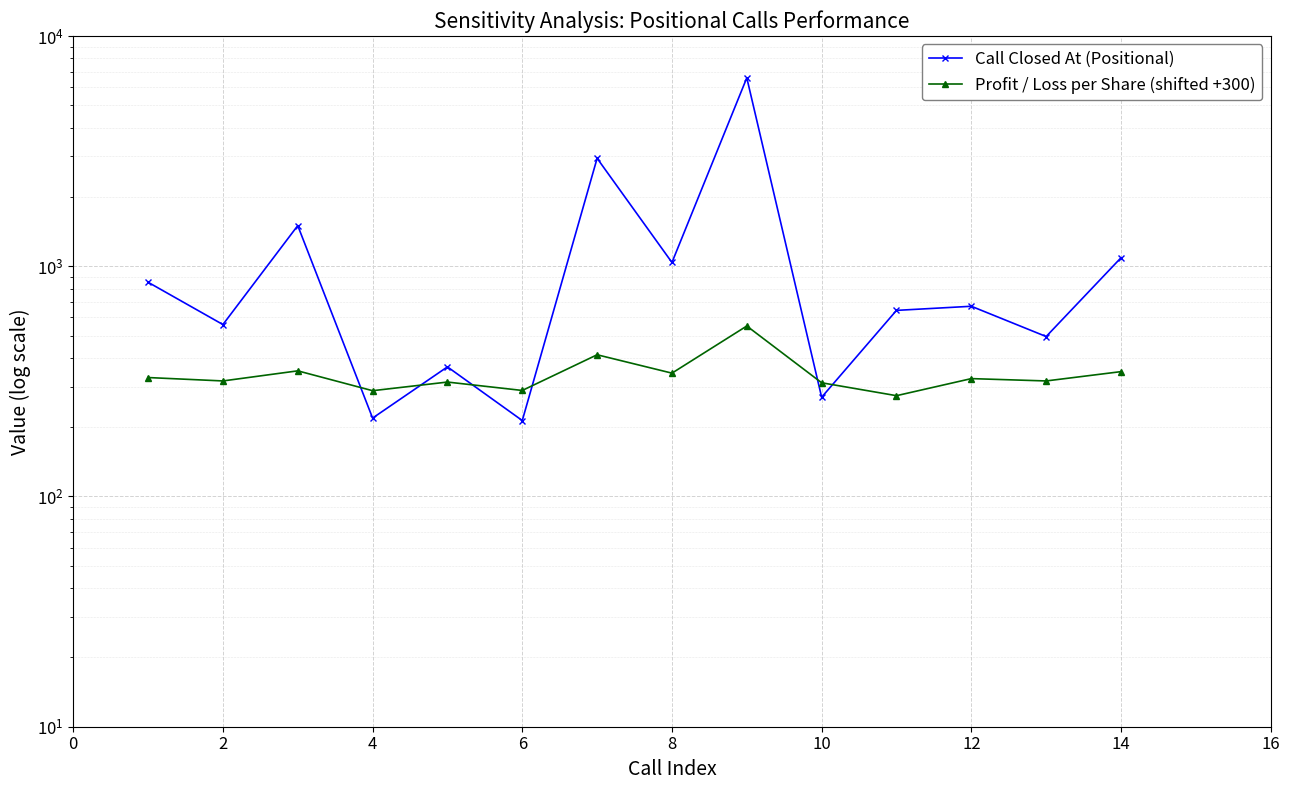

Count the number of data series in this chart.

2